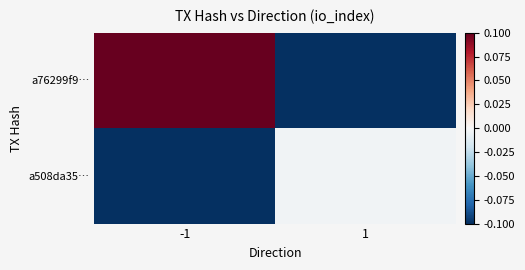

Which series changed the most between -1 and 1?

a76299f9…